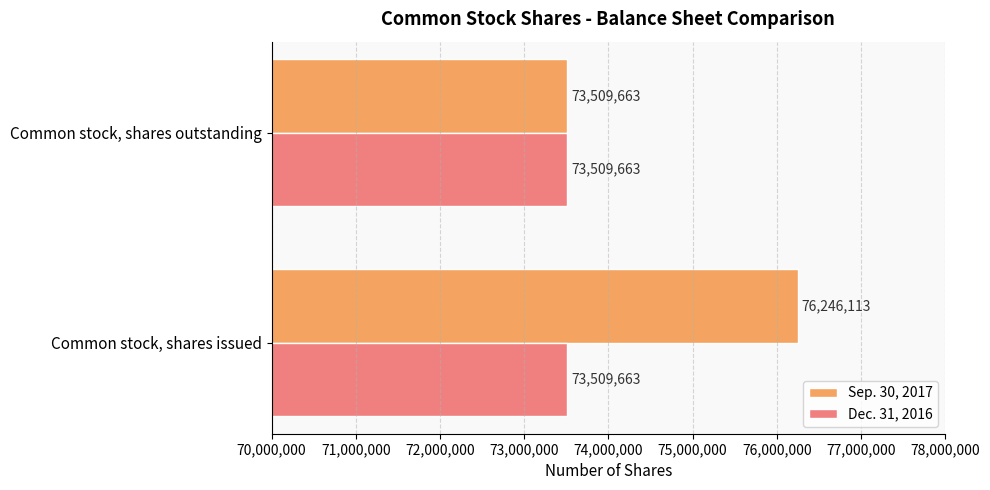

Which series has the widest spread of values?

Sep. 30, 2017